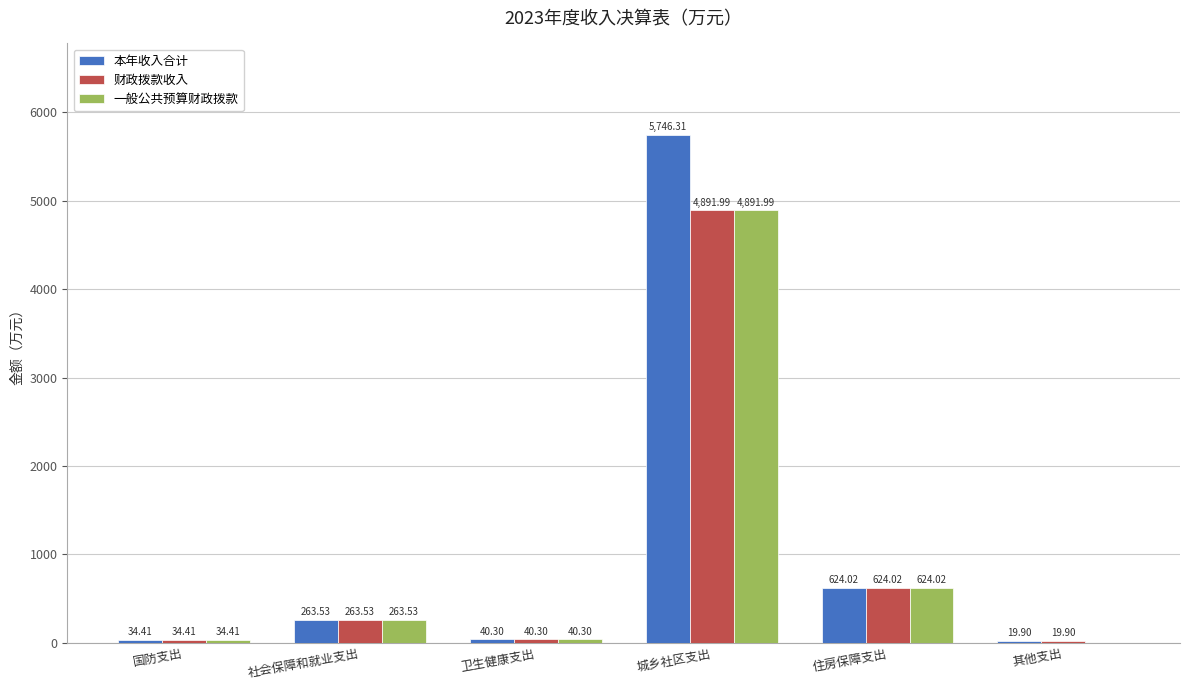

What are all the series names shown in the legend?

本年收入合计, 财政拨款收入, 一般公共预算财政拨款